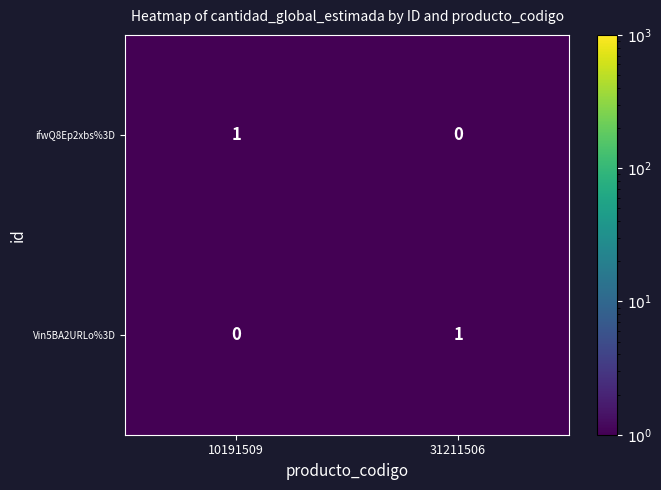

The value of Vin5BA2URLo%3D at 10191509 is 0. True or false?

True